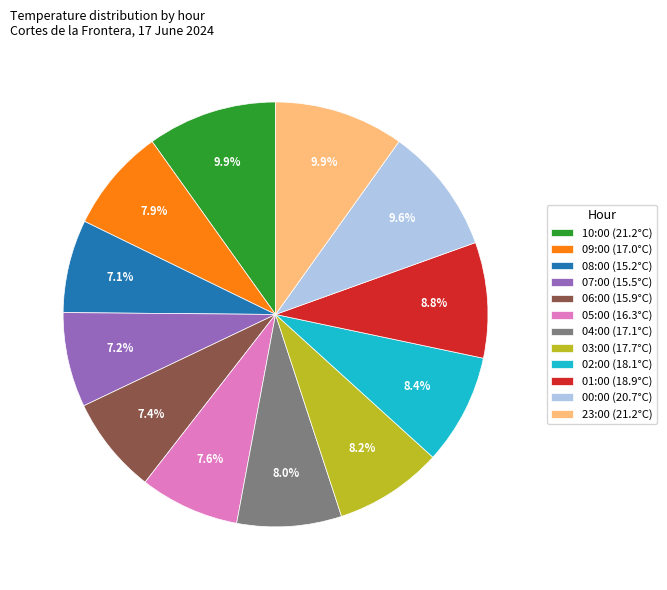

Is there a majority slice in this chart?

No